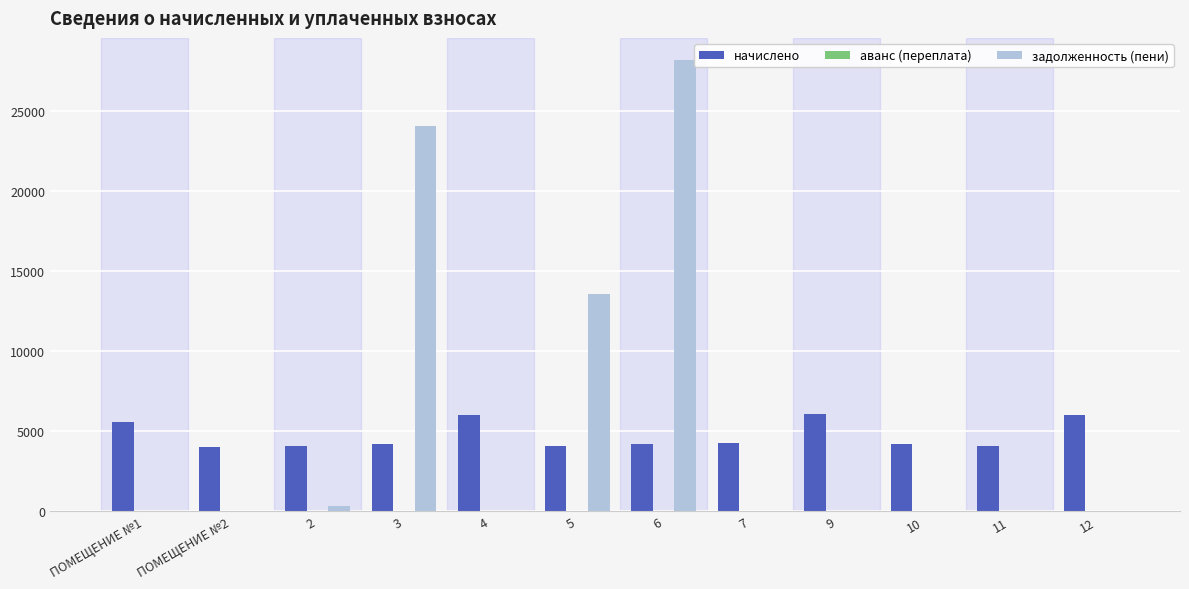

What is the sum of all задолженность (пени) values?

66168.0